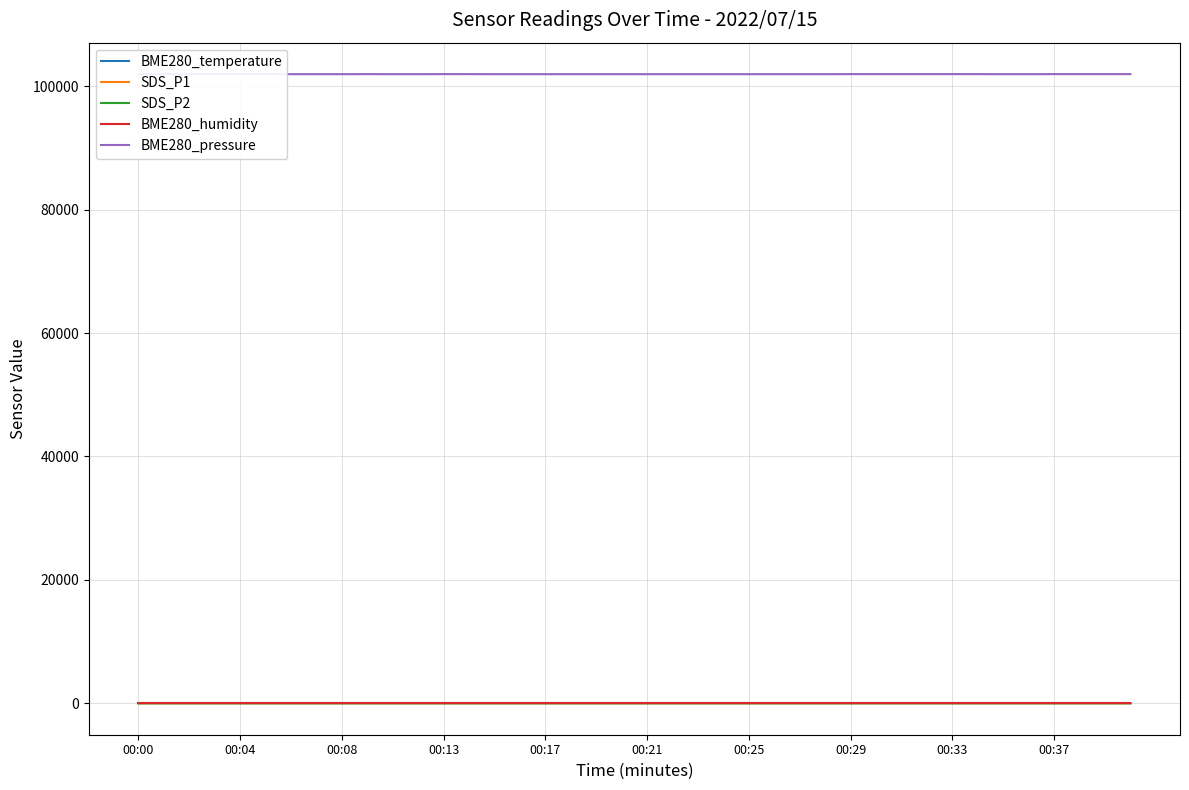

The value of SDS_P1 at 21 is 0.2. True or false?

True